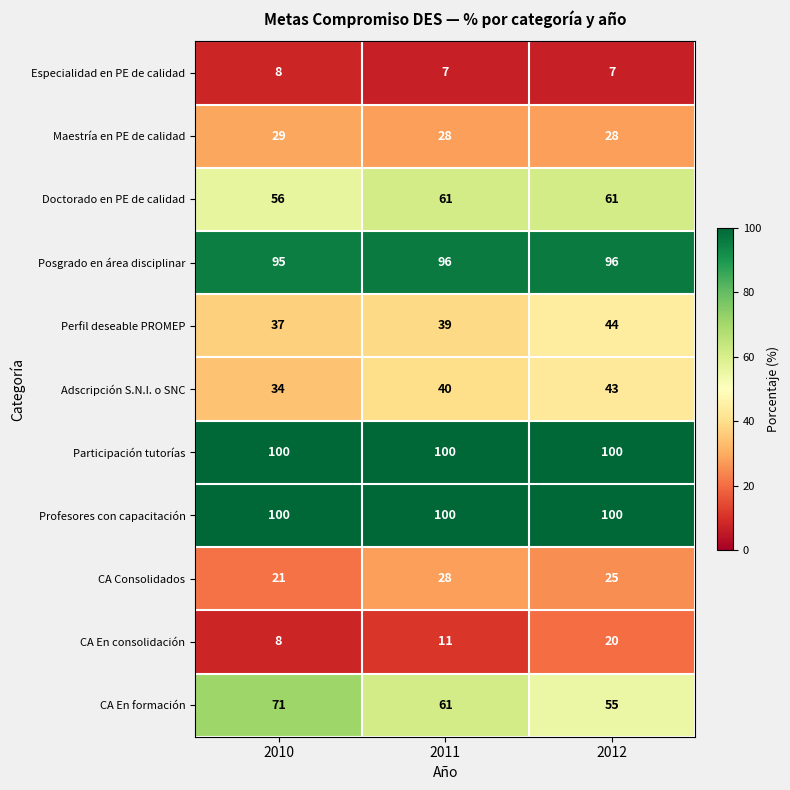

At which label is Doctorado en PE de calidad closest to 58?

2010